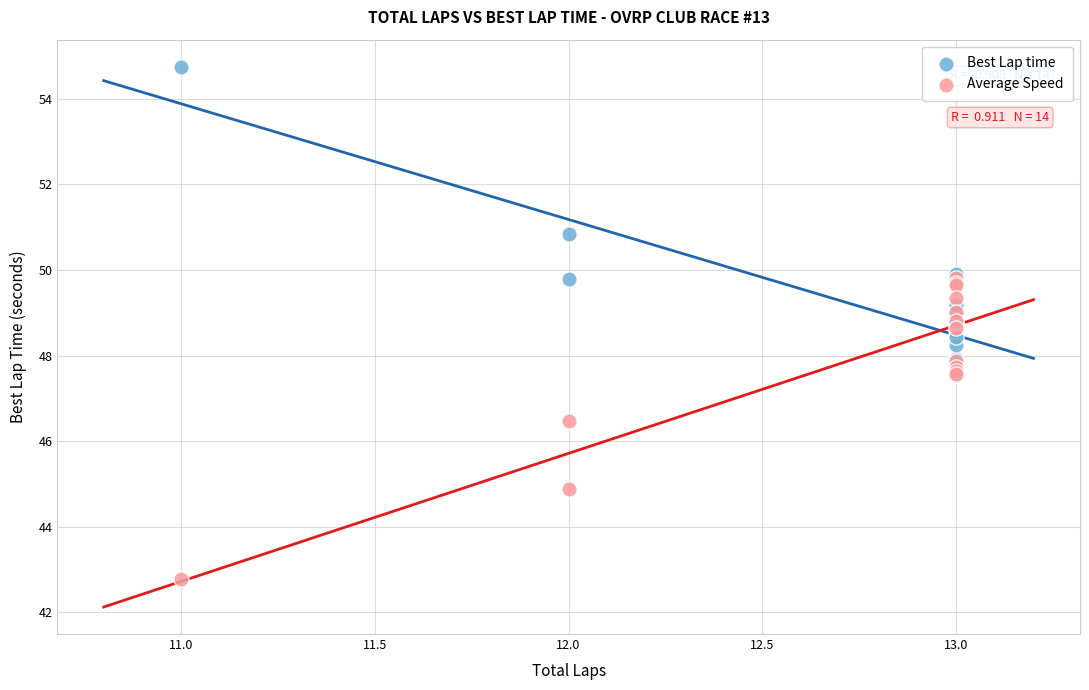

Which series reaches the minimum Y coordinate?

Average Speed